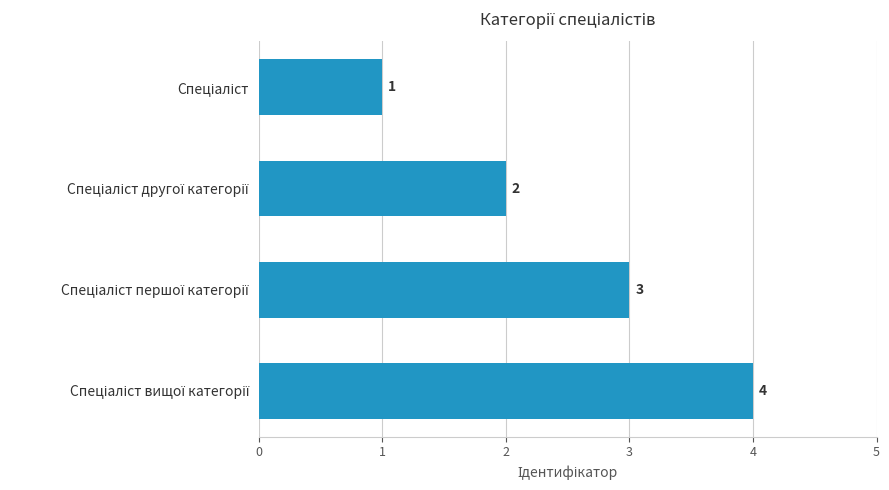

How many values are between 2 and 4?

3